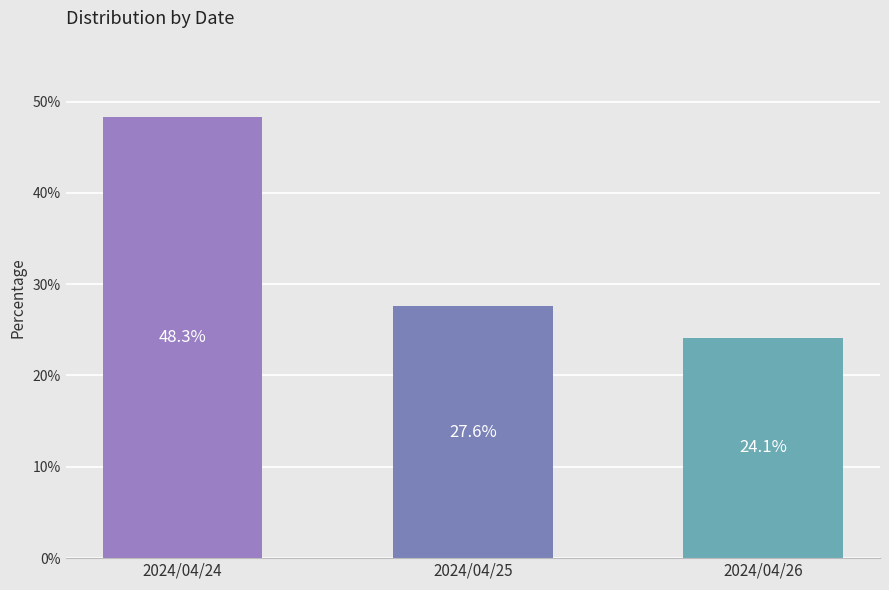

What is the ratio of the value at 2024/04/26 to the value at 2024/04/24?

0.5